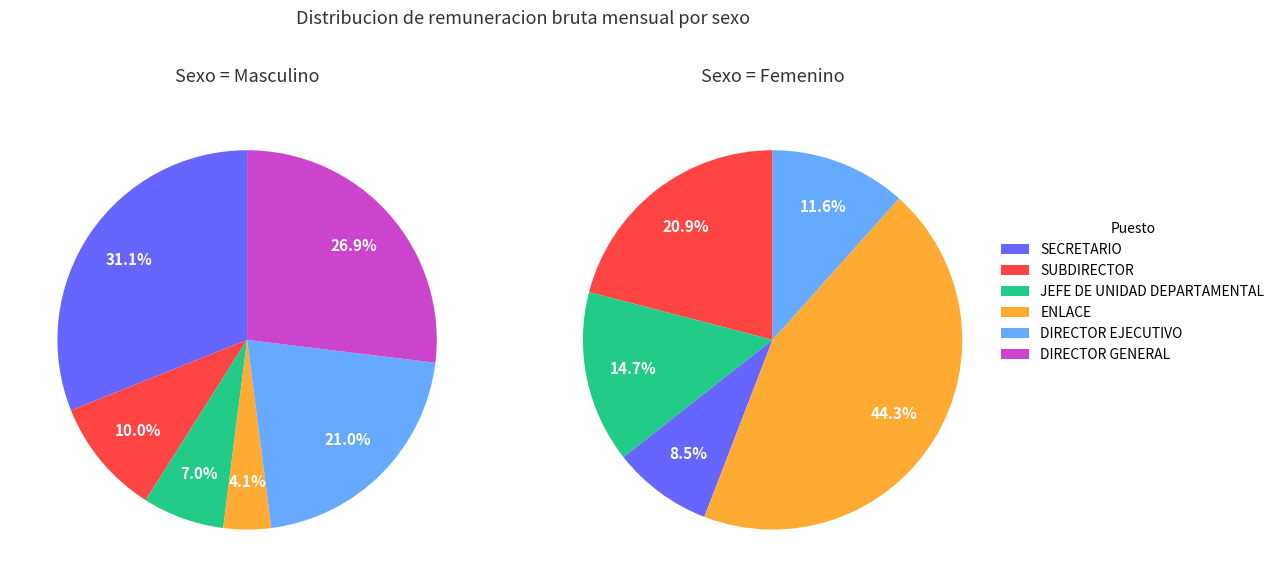

True or false: SUBDIRECTOR accounts for 10% of the total.

True